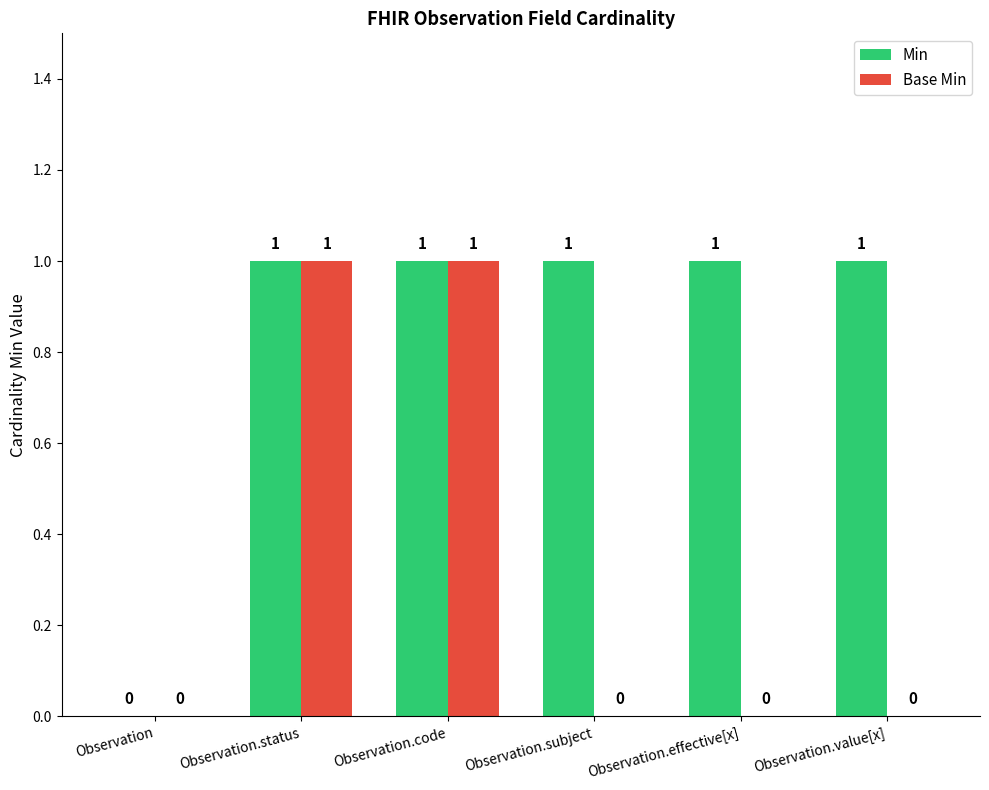

Which series changed the most between Observation.status and Observation.value[x]?

Base Min